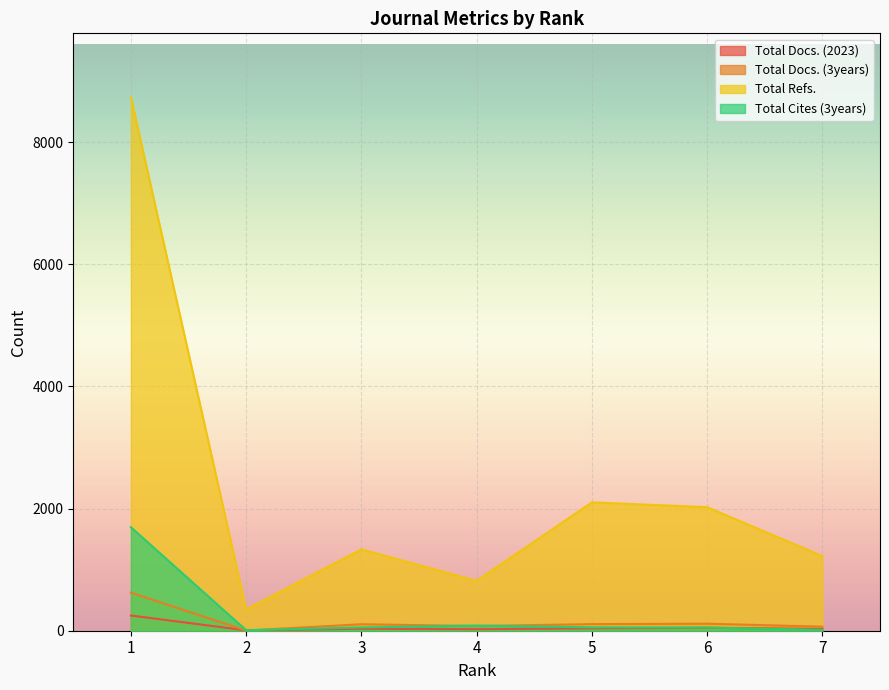

How many interior local valleys does the Total Docs. (3years) series have?

2